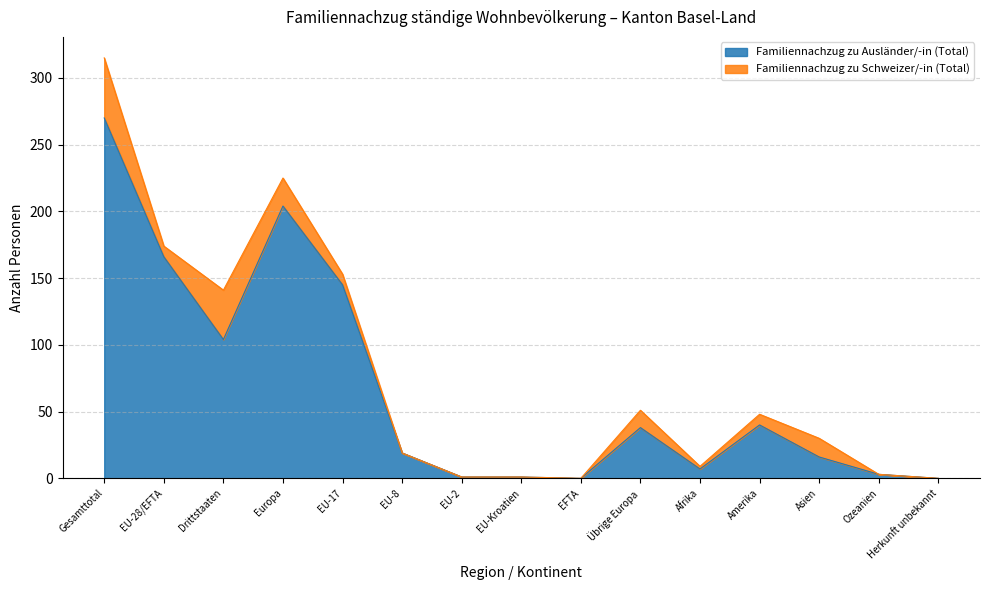

What is the sum of the values at Ozeanien and Asien?

19